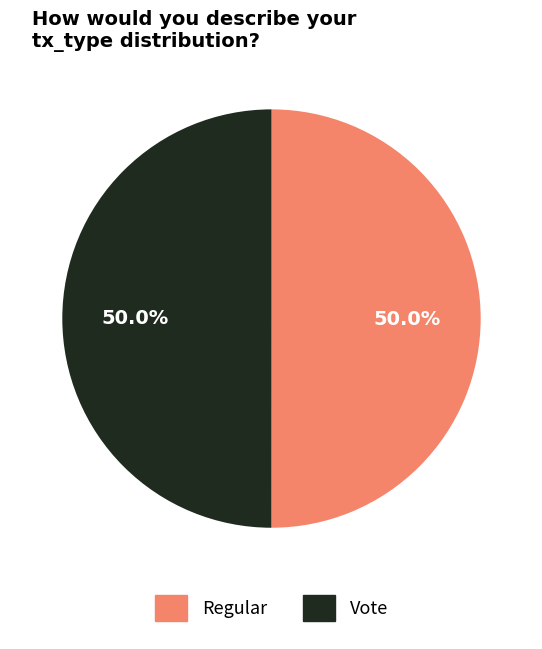

Count the number of slices in the pie.

2